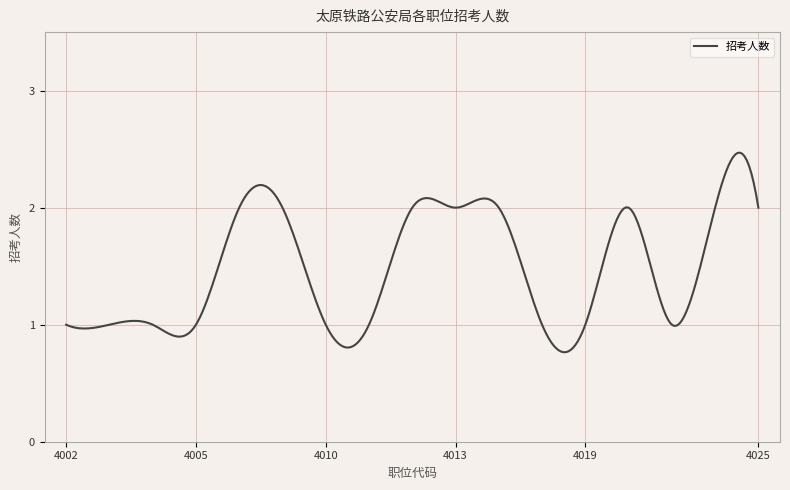

Reading left to right, list all the values displayed in this chart.

1	1	1	1	2	2	1	1	2	2	2	1	1	2	1	2	2